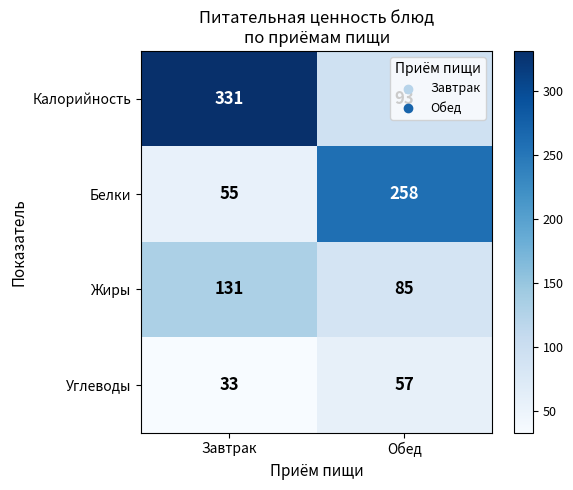

What is the difference between the maximum and minimum values in the Калорийность series?

238